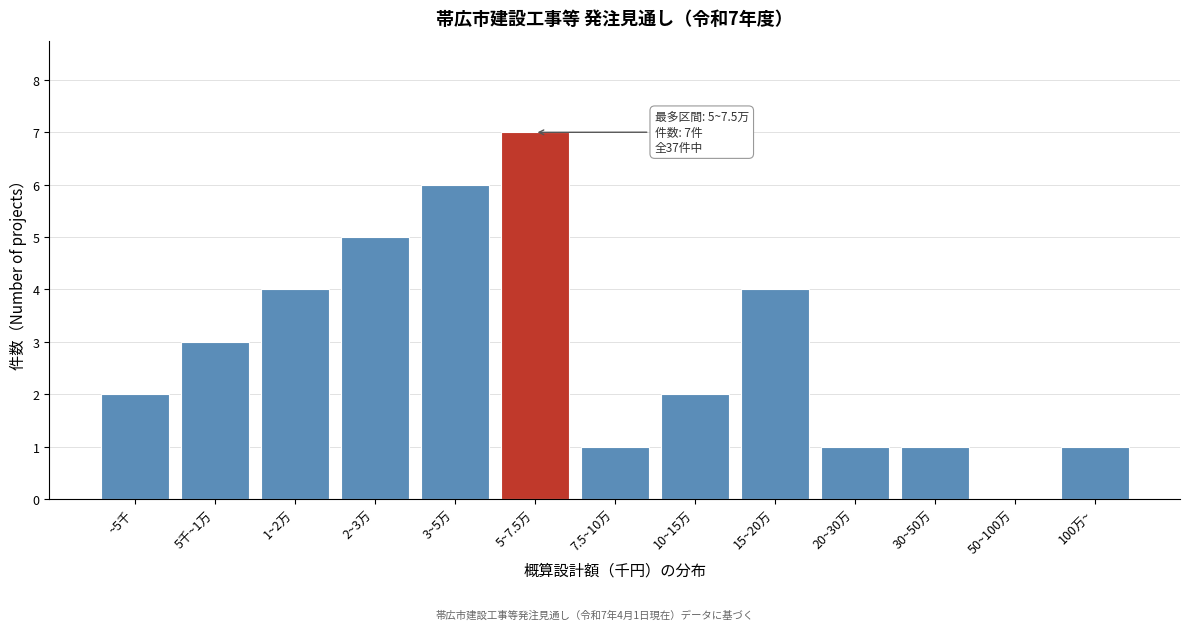

Reading left to right, transcribe all the data shown in this chart.

~5千=2	5千~1万=3	1~2万=4	2~3万=5	3~5万=6	5~7.5万=7	7.5~10万=1	10~15万=2	15~20万=4	20~30万=1	30~50万=1	50~100万=0	100万~=1